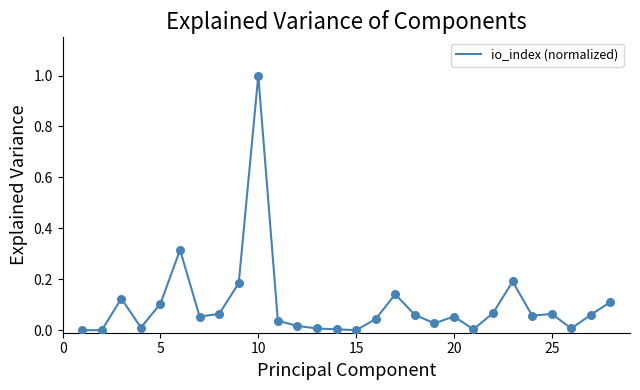

What is the greatest value displayed?

1.0